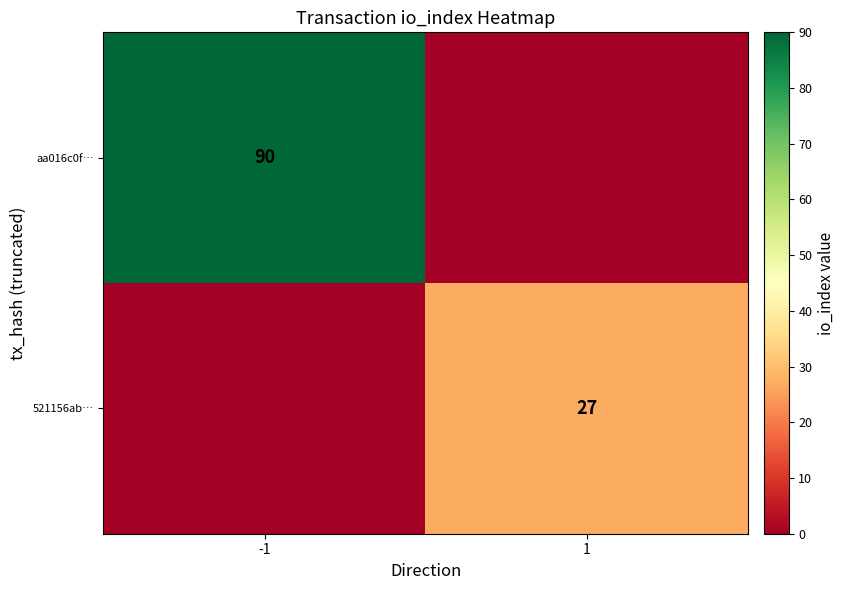

The 521156ab… series shows 27 at 1. True or false?

True